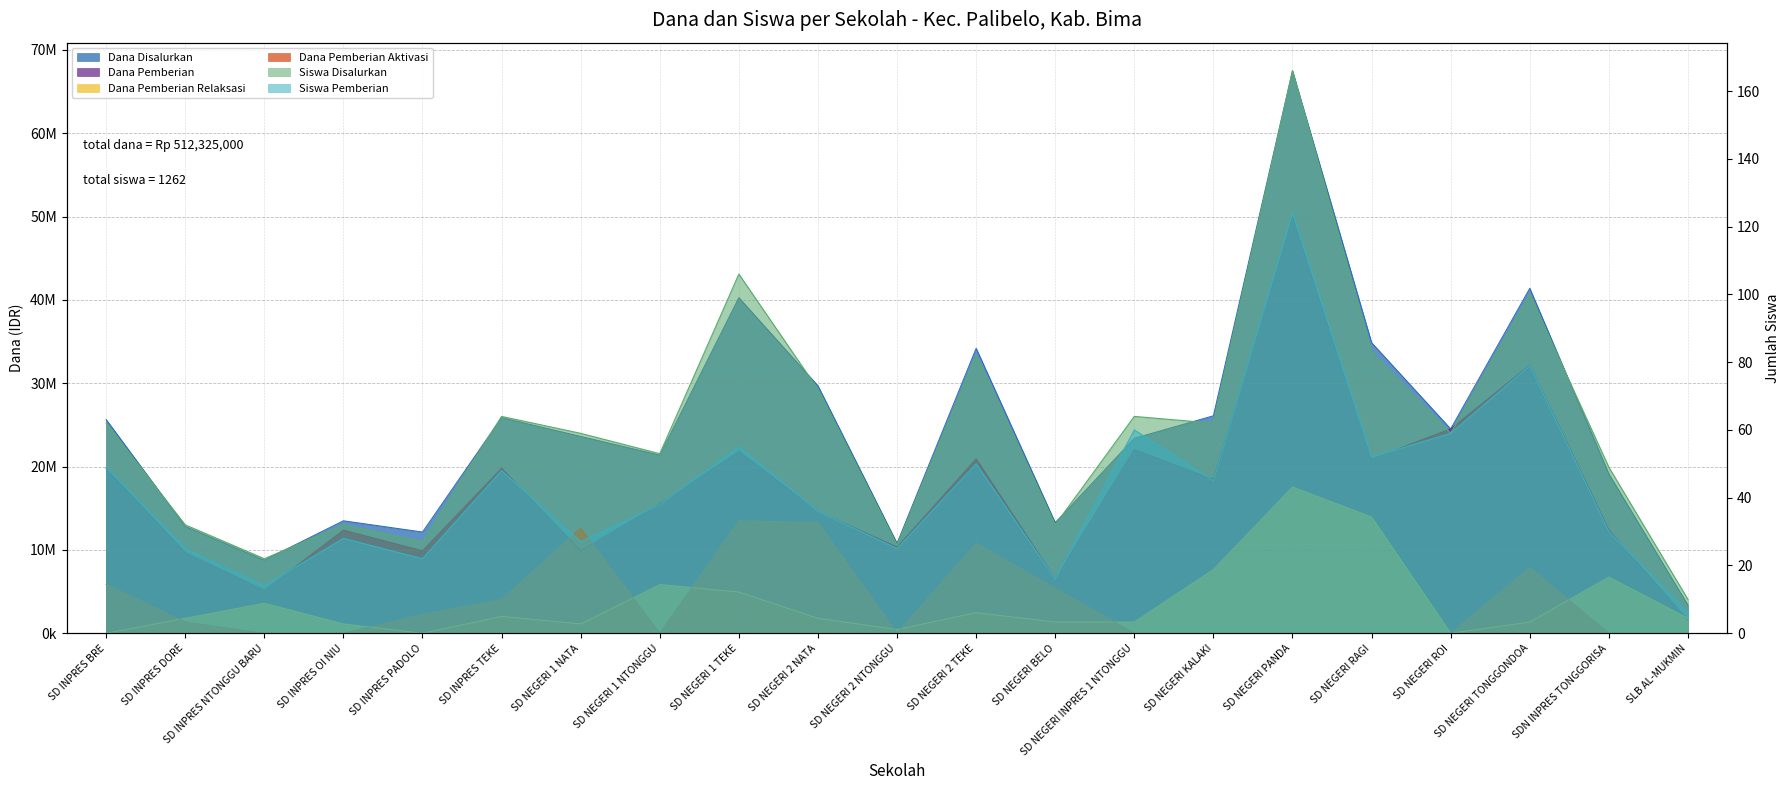

What are all the series names shown in the legend?

Dana Disalurkan, Siswa Disalurkan, Dana Pemberian, Dana Pemberian Relaksasi, Siswa Pemberian, Dana Pemberian Aktivasi